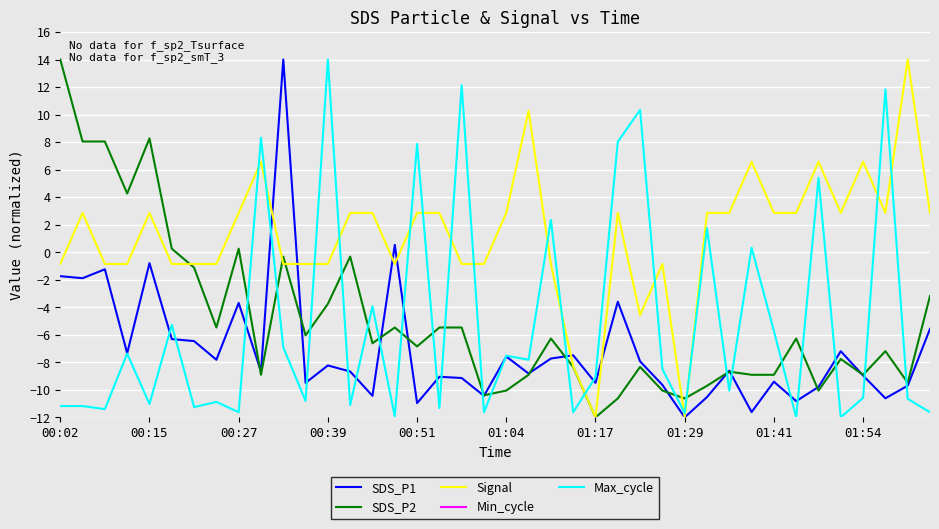

Where is Min_cycle nearest to the value 28?

00:02